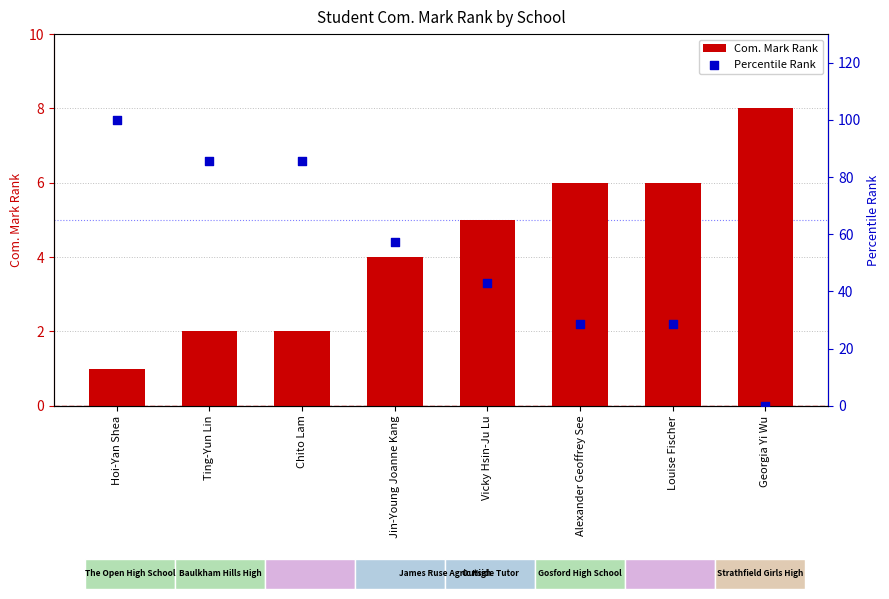

Which series contains the highest Y value?

Percentile Rank